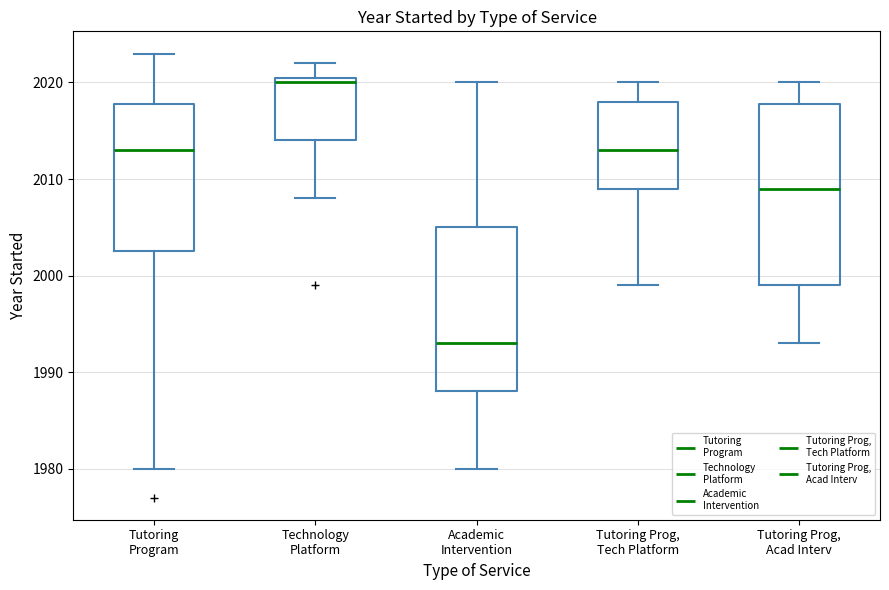

Reading left to right, read every box against the y-axis: the position of its median line, the range the box covers, and the ends of its whiskers. The values are not printed on the chart, so give them approximately, as read against the axis.

Tutoring Program: median 2013, box 2003 to 2018, whiskers 1980 to 2023
Technology Platform: median 2020, box 2014 to 2021, whiskers 2008 to 2022
Academic Intervention: median 1993, box 1988 to 2005, whiskers 1980 to 2020
Tutoring Prog, Tech Platform: median 2013, box 2009 to 2018, whiskers 1999 to 2020
Tutoring Prog, Acad Interv: median 2009, box 1999 to 2018, whiskers 1993 to 2020